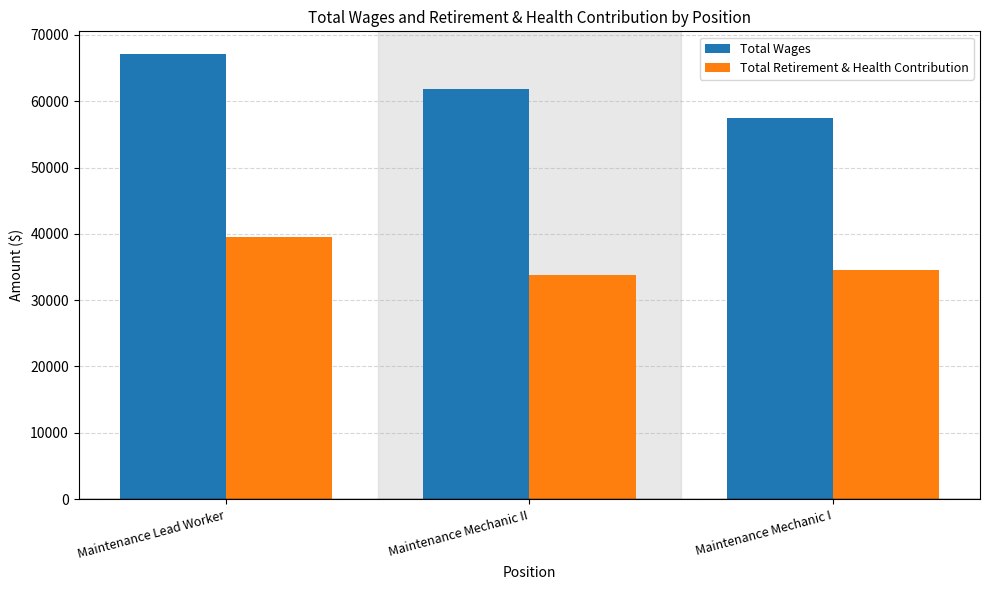

True or false: Total Retirement & Health Contribution has a value of 34555 at Maintenance Mechanic I.

True